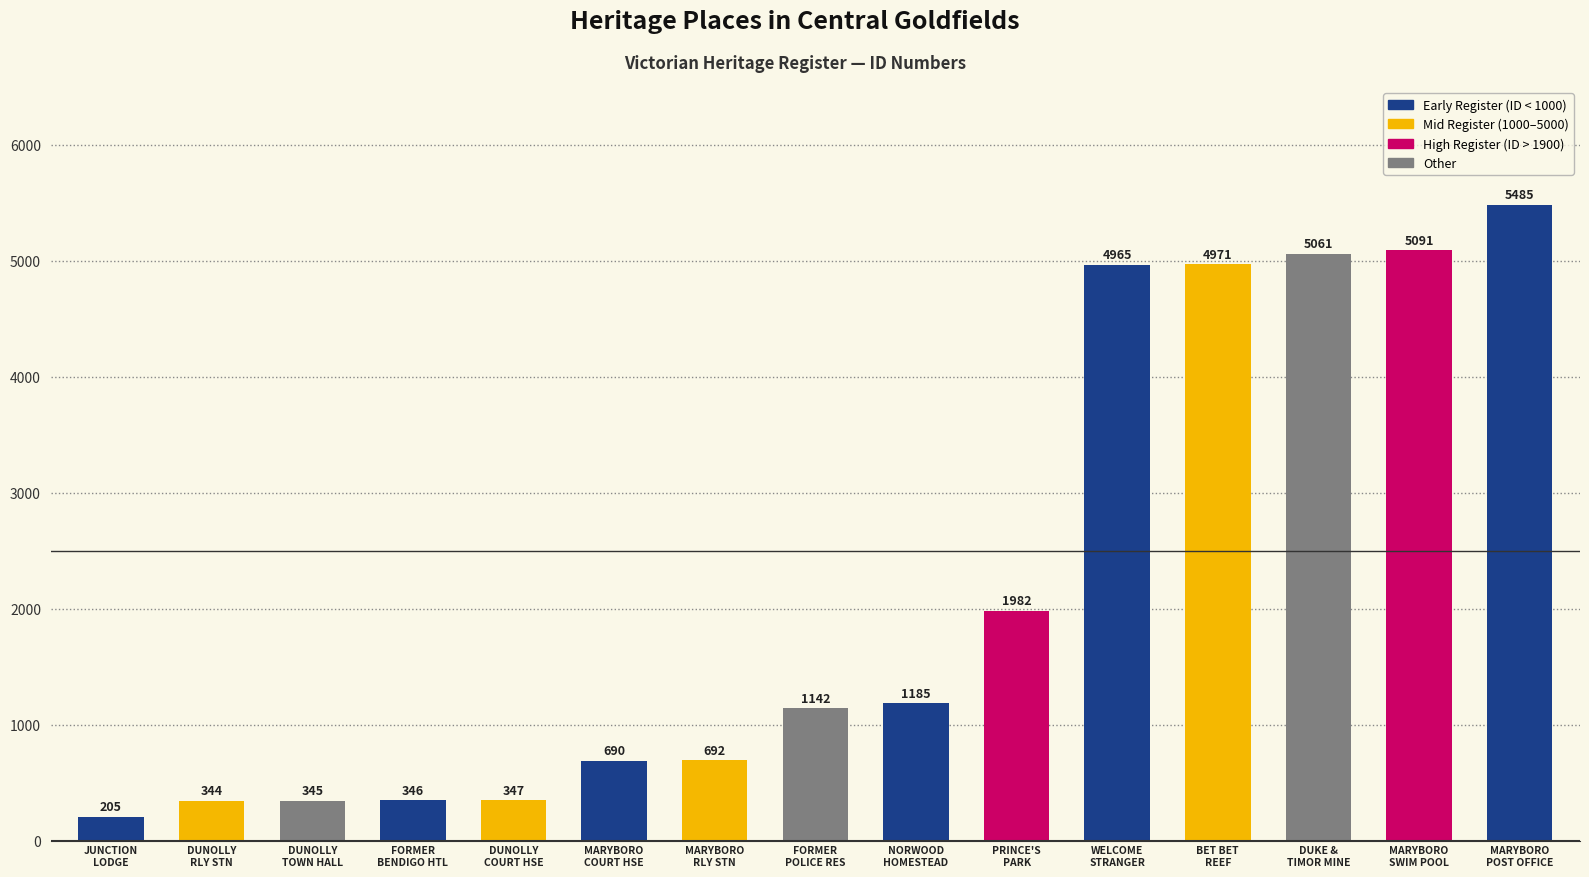

Rank the categories by value from lowest to highest.

JUNCTION
LODGE, DUNOLLY
RLY STN, DUNOLLY
TOWN HALL, FORMER
BENDIGO HTL, DUNOLLY
COURT HSE, MARYBORO
COURT HSE, MARYBORO
RLY STN, FORMER
POLICE RES, NORWOOD
HOMESTEAD, PRINCE'S
PARK, WELCOME
STRANGER, BET BET
REEF, DUKE &
TIMOR MINE, MARYBORO
SWIM POOL, MARYBORO
POST OFFICE